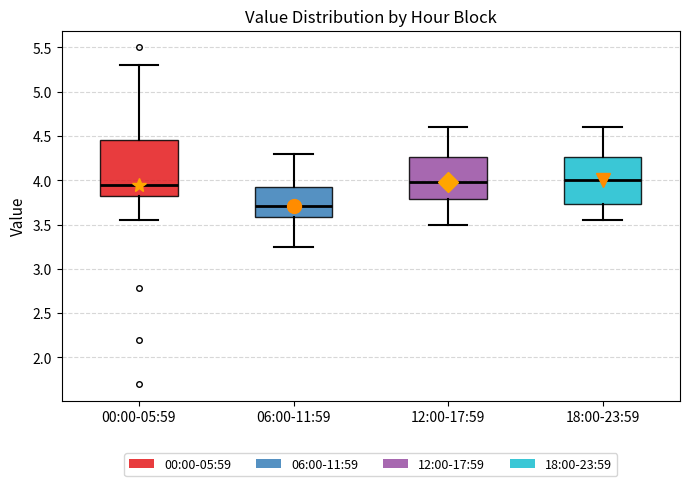

Reading left to right, read every box against the y-axis: the position of its median line, the range the box covers, and the ends of its whiskers. The values are not printed on the chart, so give them approximately, as read against the axis.

00:00-05:59: median 3.95, box 3.80 to 4.45, whiskers 3.55 to 5.30
06:00-11:59: median 3.70, box 3.60 to 3.95, whiskers 3.25 to 4.30
12:00-17:59: median 4.00, box 3.80 to 4.25, whiskers 3.50 to 4.60
18:00-23:59: median 4.00, box 3.75 to 4.25, whiskers 3.55 to 4.60